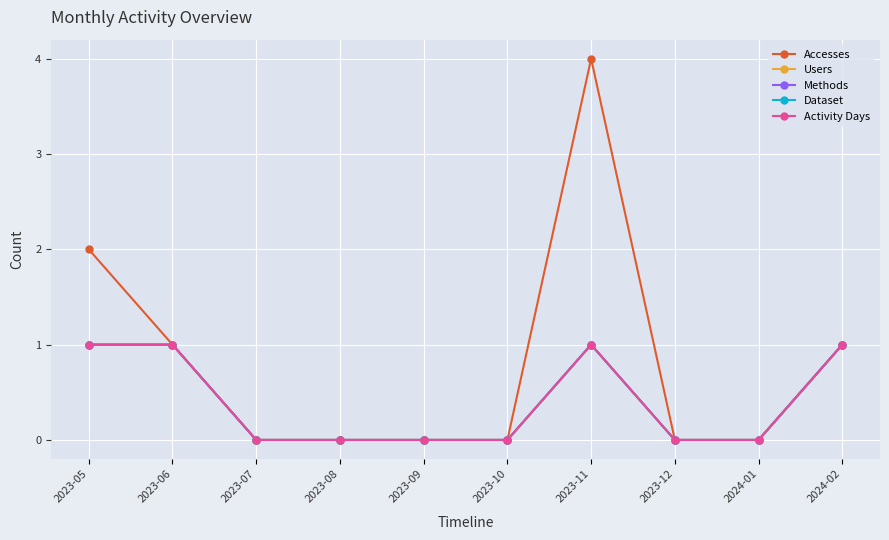

True or false: Users has more than 2 points higher than both neighbors.

False